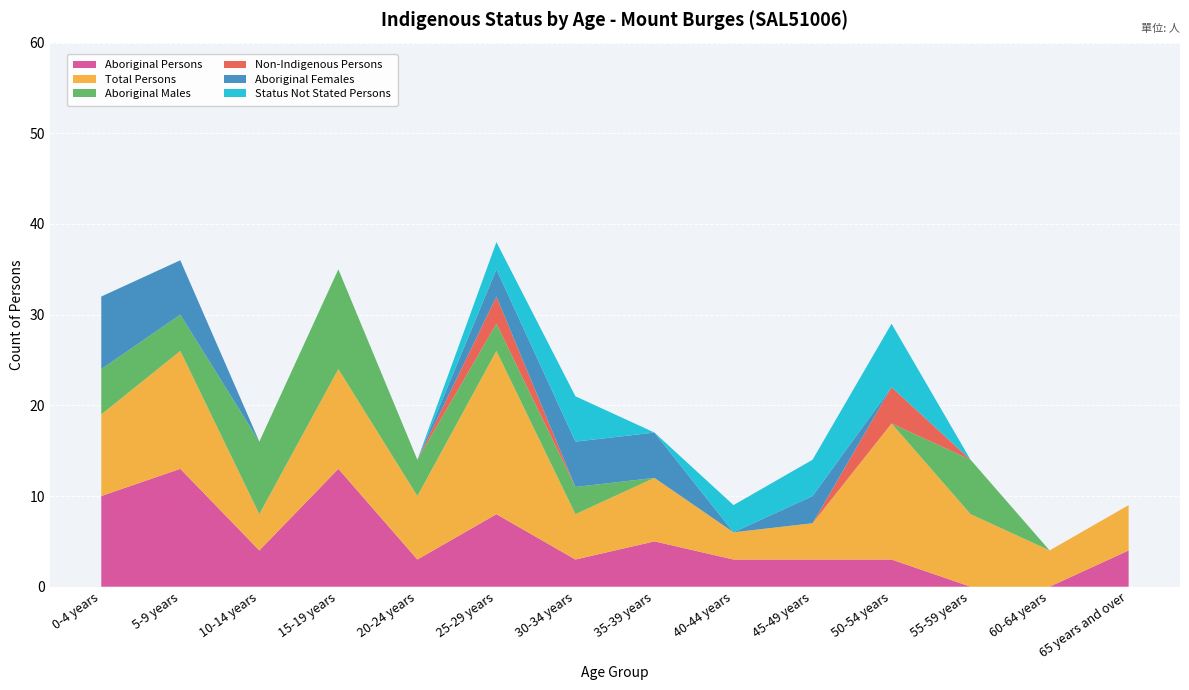

Reading left to right, what are all the values shown in this chart?

Aboriginal Persons: 10	13	4	13	3	8	3	5	3	3	3	0	0	4
Total Persons: 9	13	4	11	7	18	5	7	3	4	15	8	4	5
Aboriginal Males: 5	4	8	11	4	3	3	0	0	0	0	6	0	0
Non-Indigenous Persons: 0	0	0	0	0	3	0	0	0	0	4	0	0	0
Aboriginal Females: 8	6	0	0	0	3	5	5	0	3	0	0	0	0
Status Not Stated Persons: 0	0	0	0	0	3	5	0	3	4	7	0	0	0